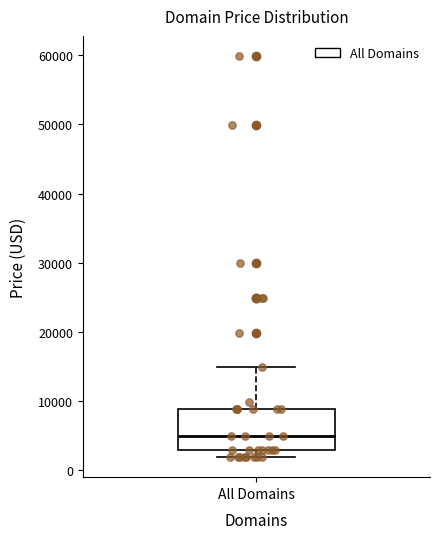

Read this box plot against the y-axis: the position of the median line, the range covered by the box, and the ends of both whiskers. The values are not printed on the chart, so give them approximately, as read against the axis.

median 5000, box 3000 to 9000, whiskers 2000 to 15000